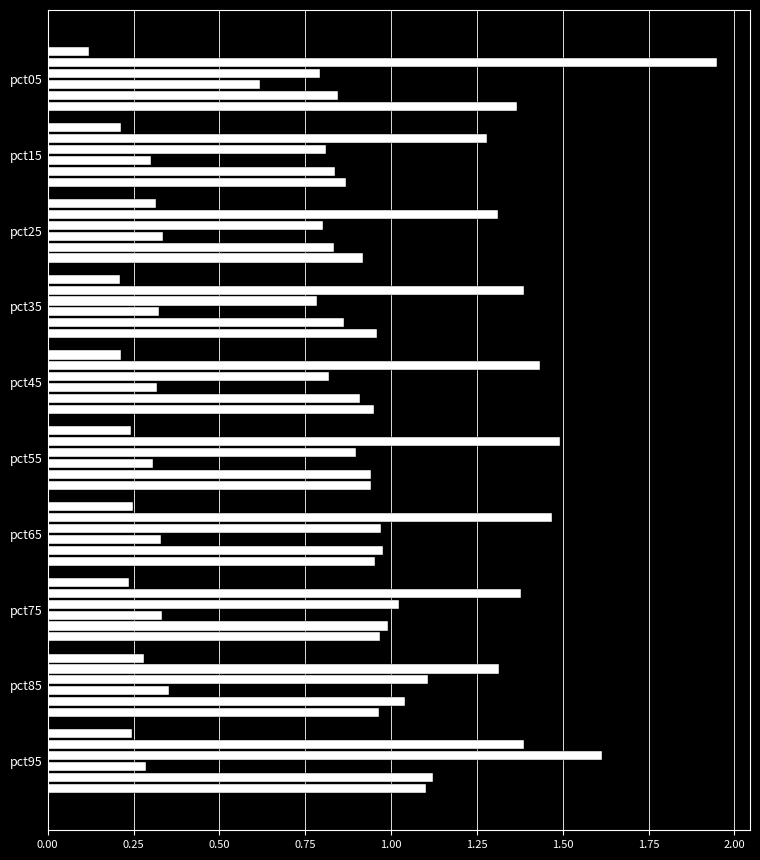

Count the number of categories in the chart.

10